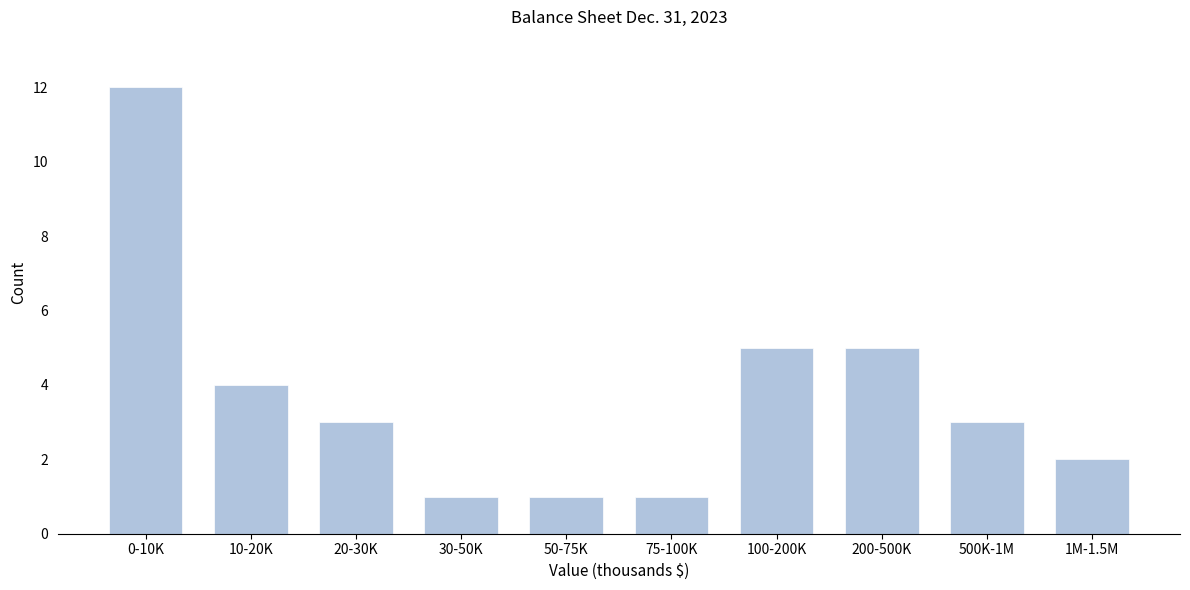

Reading left to right, transcribe all the data shown in this chart.

12	4	3	1	1	1	5	5	3	2